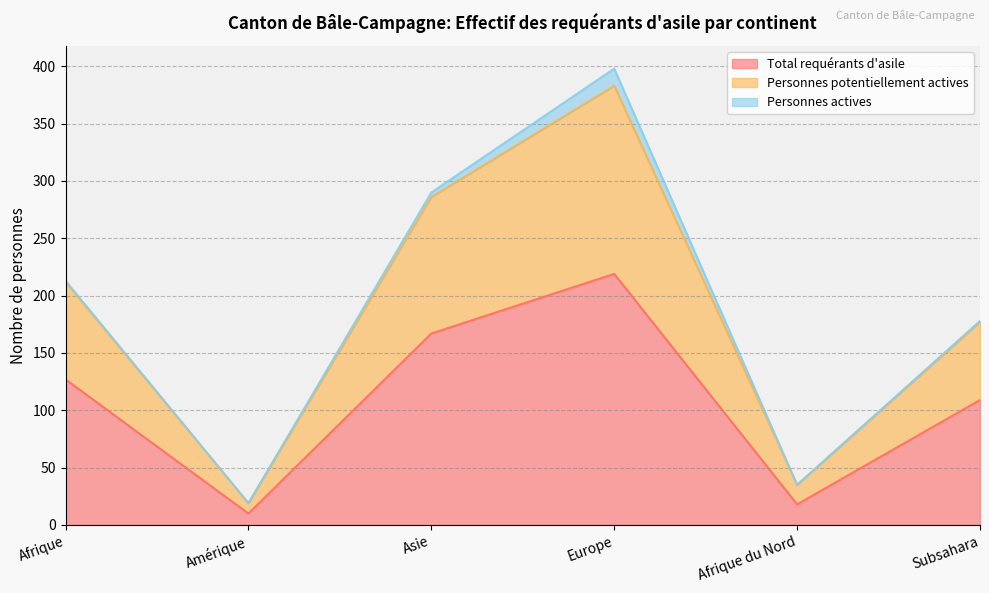

The value of Total requérants d'asile at Asie is 167. True or false?

True